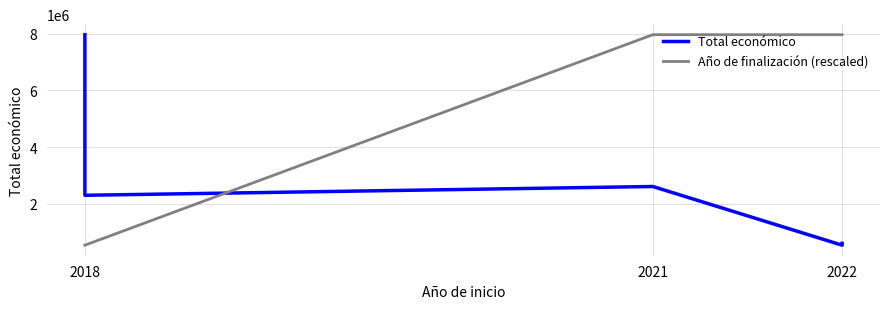

What position from the right is 2018?

6